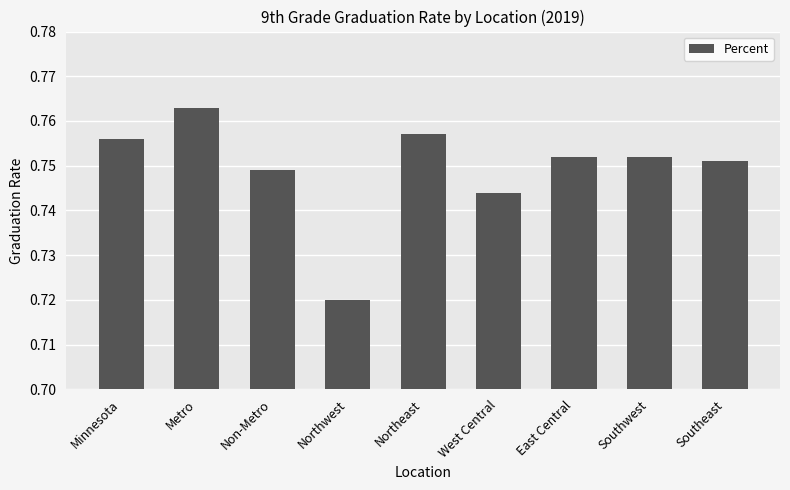

How many data points does each series have?

9